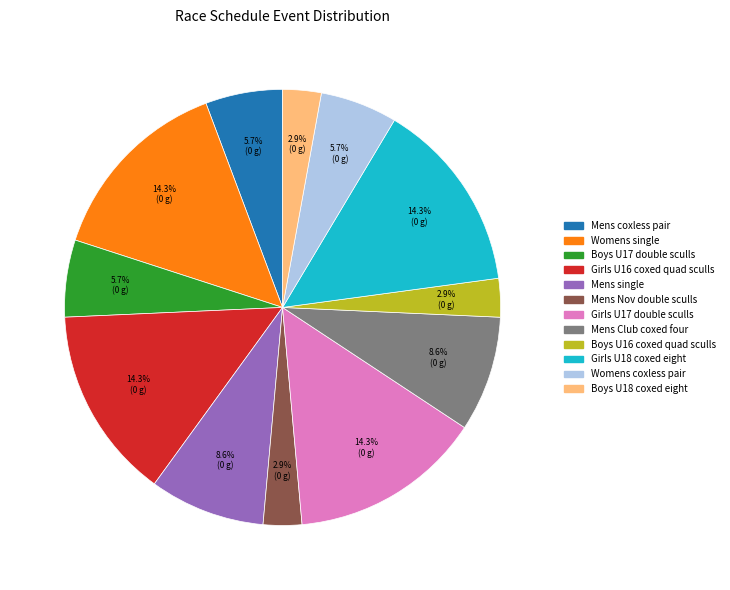

True or false: Womens coxless pair accounts for 18% of the total.

False